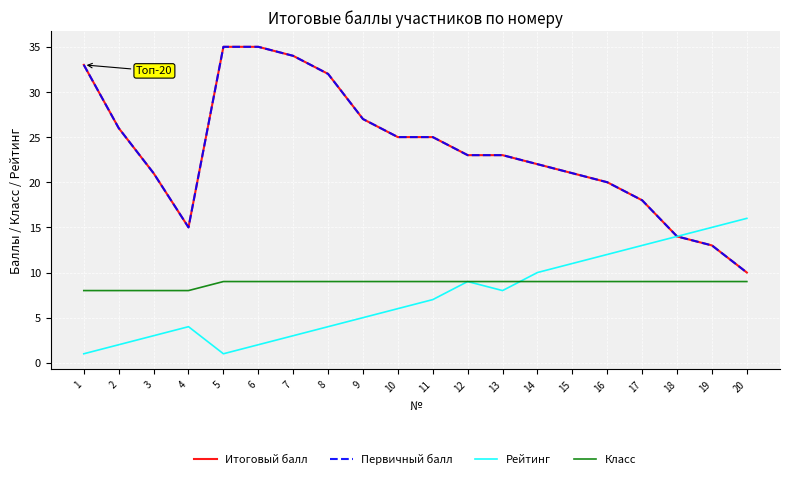

What is the difference between the second highest and second lowest values in the Рейтинг series?

14